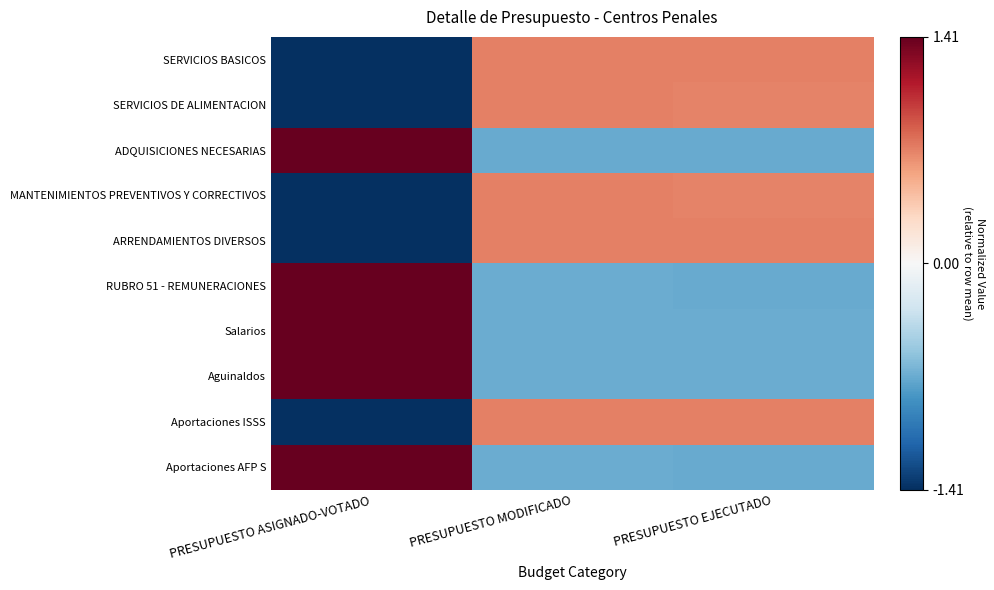

At which category does the chart reach its peak across all series?

PRESUPUESTO ASIGNADO-VOTADO